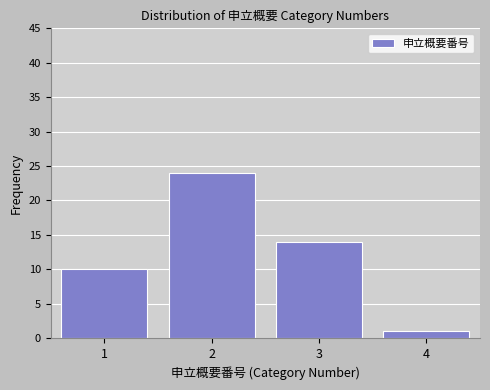

Reading left to right, list all the values displayed in this chart.

1=10	2=24	3=14	4=1